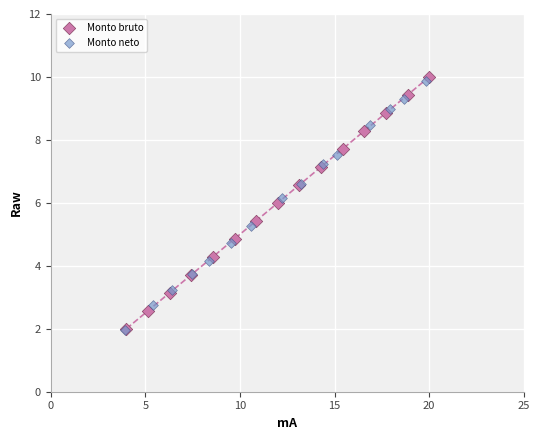

Which series has the widest spread of Y values?

Monto bruto